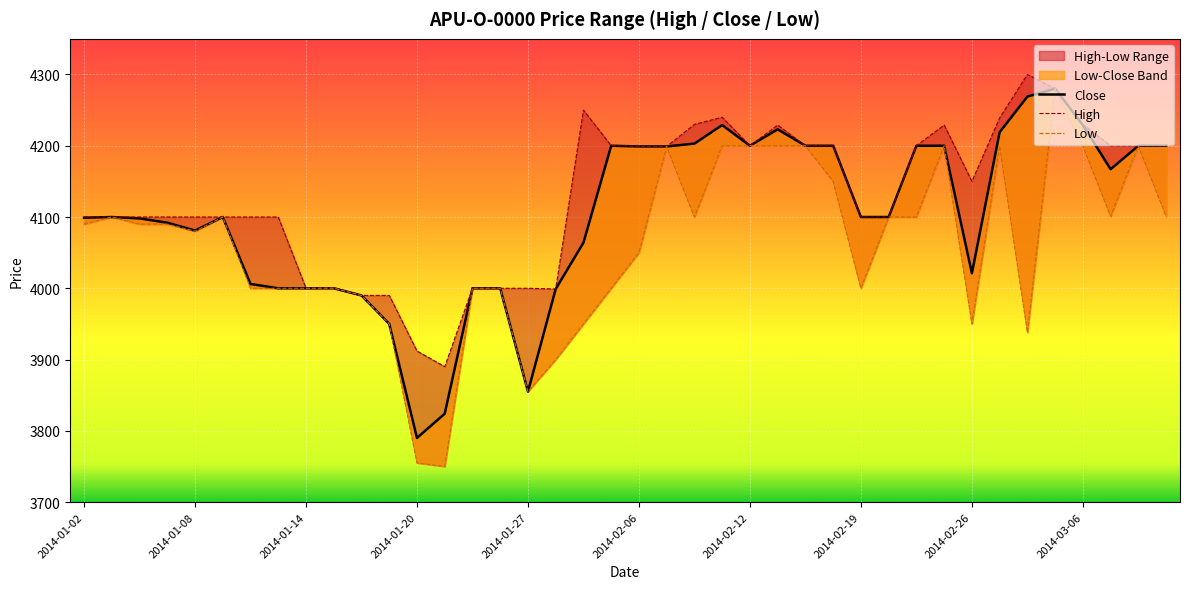

True or false: High and Close intersect in this chart.

False